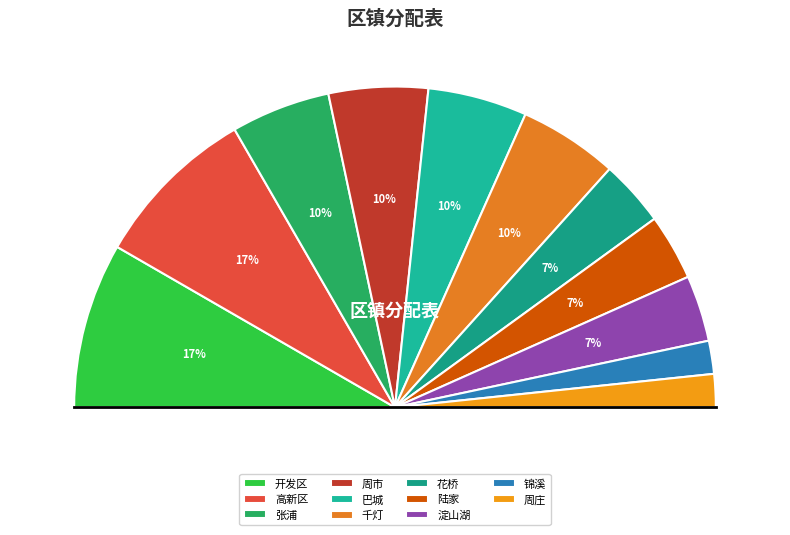

To the nearest percent, what is the average slice percentage?

9%